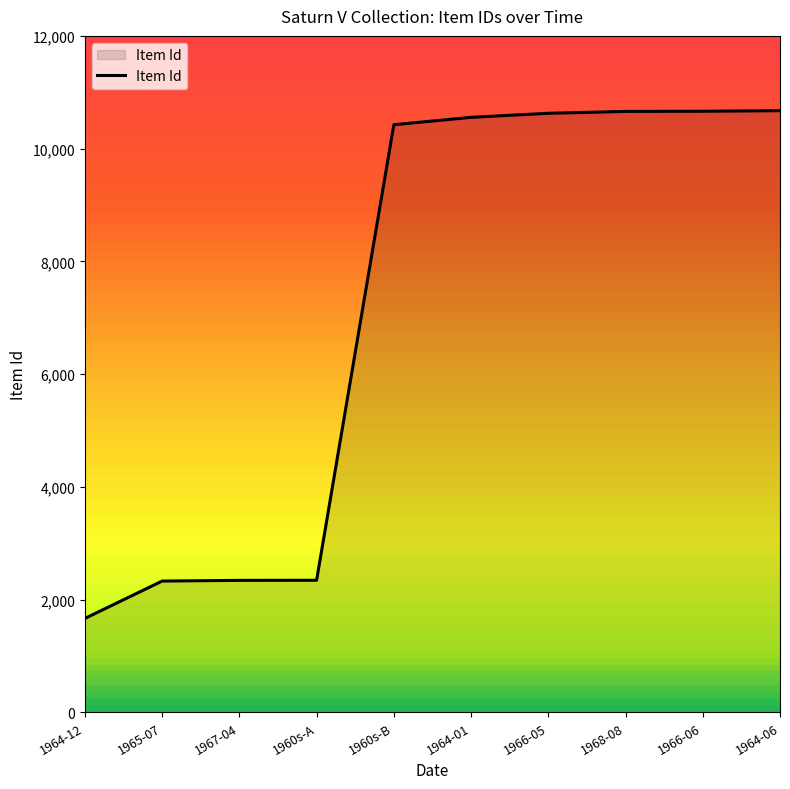

Where is the data nearest to the value 6169?

1960s-A